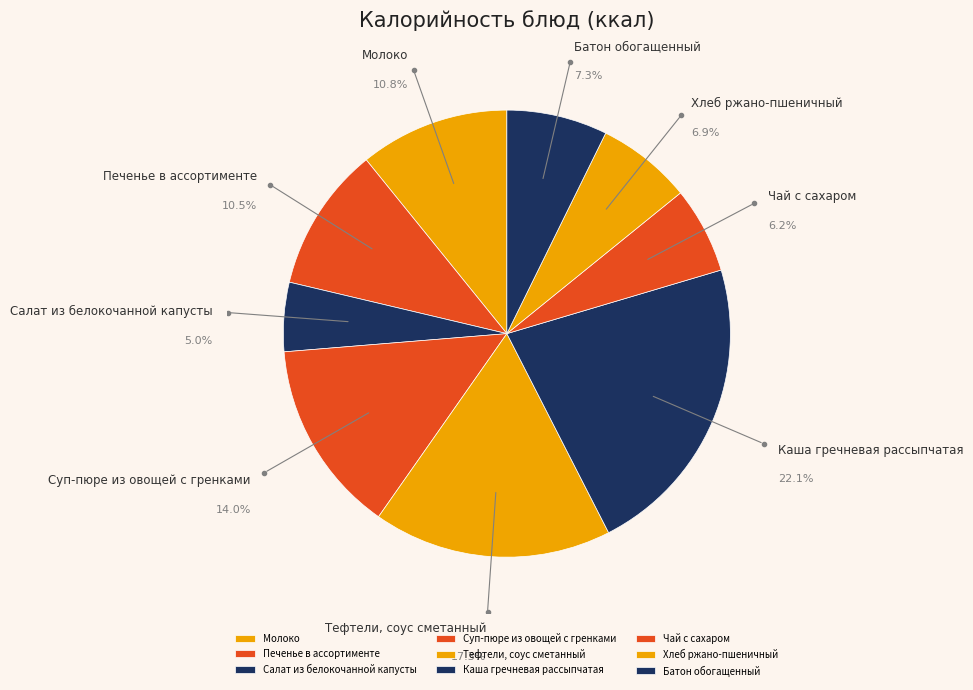

Is Чай с сахаром the majority of the pie?

No